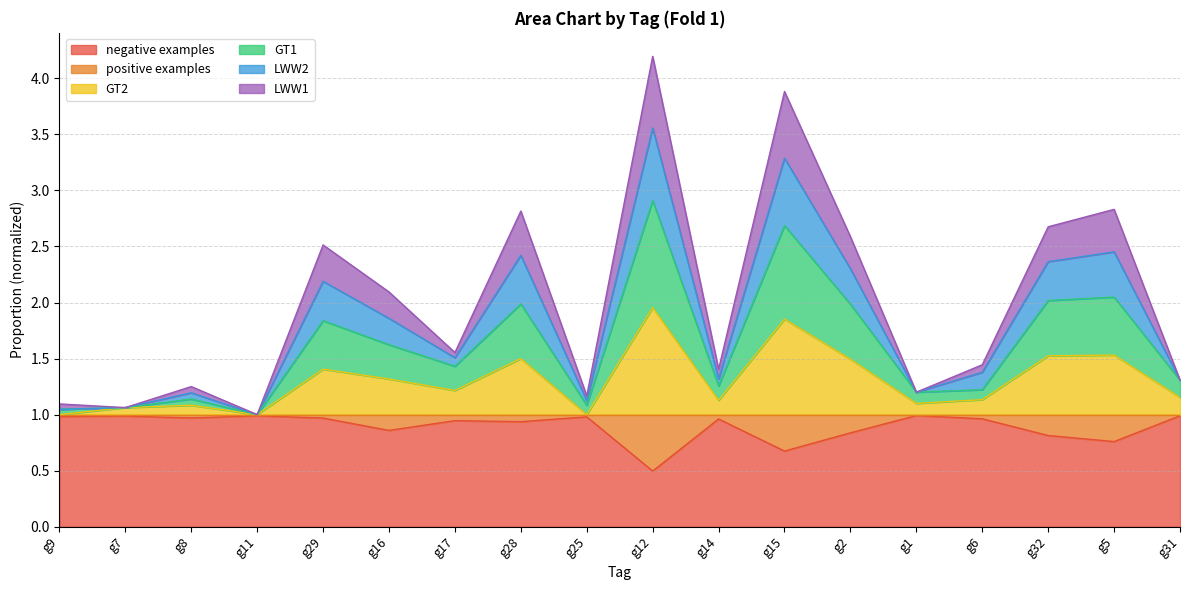

Which category has the lowest value in the negative examples series?

g12